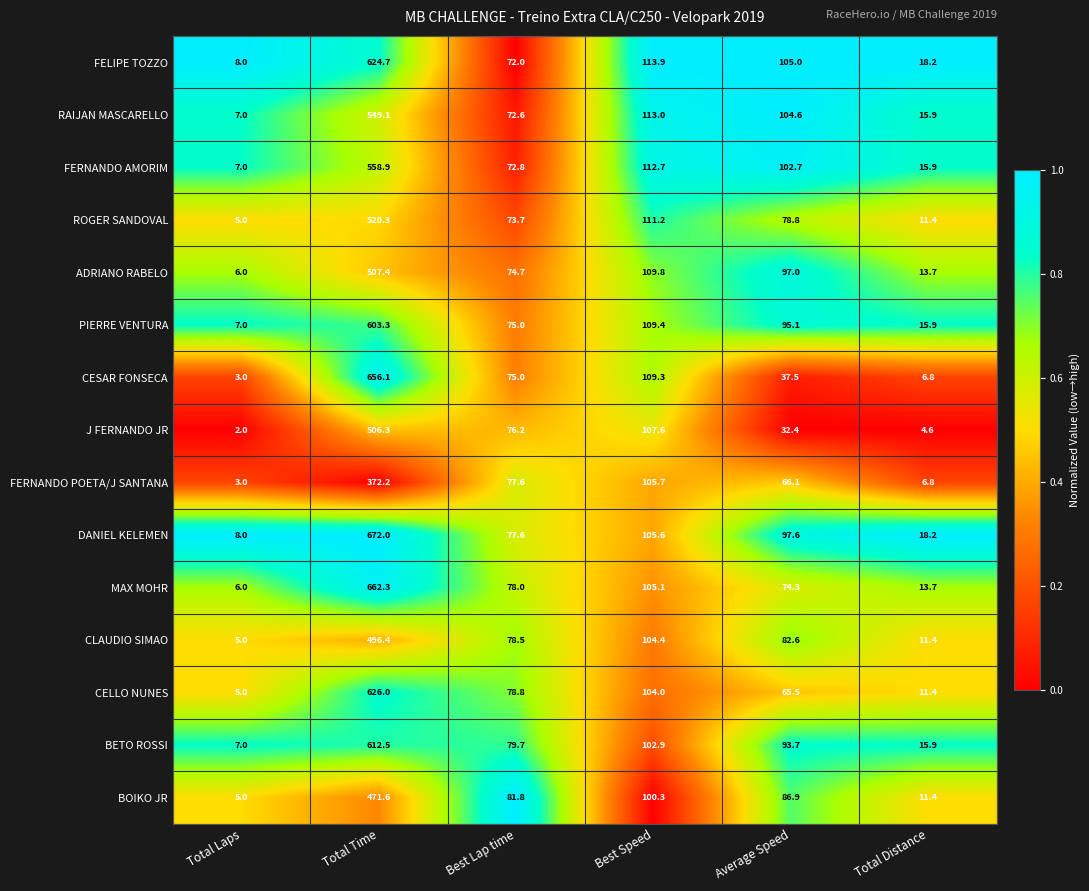

Count the number of categories in the chart.

6